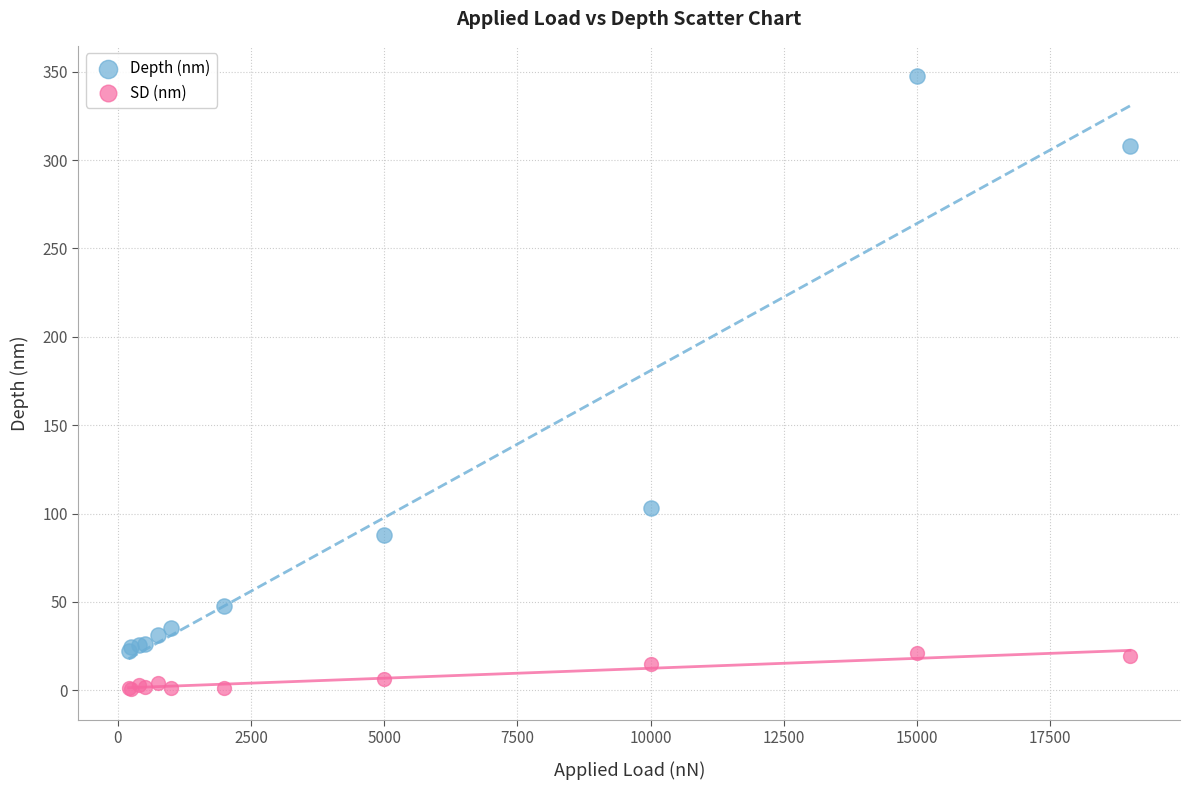

Which series has the widest spread of Y values?

Depth (nm)